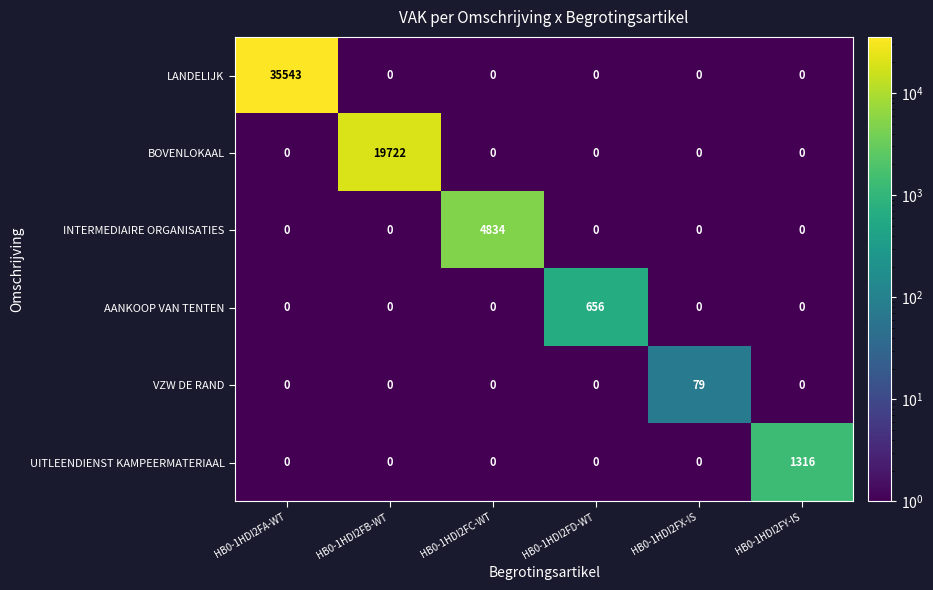

What is the maximum value for LANDELIJK?

35543